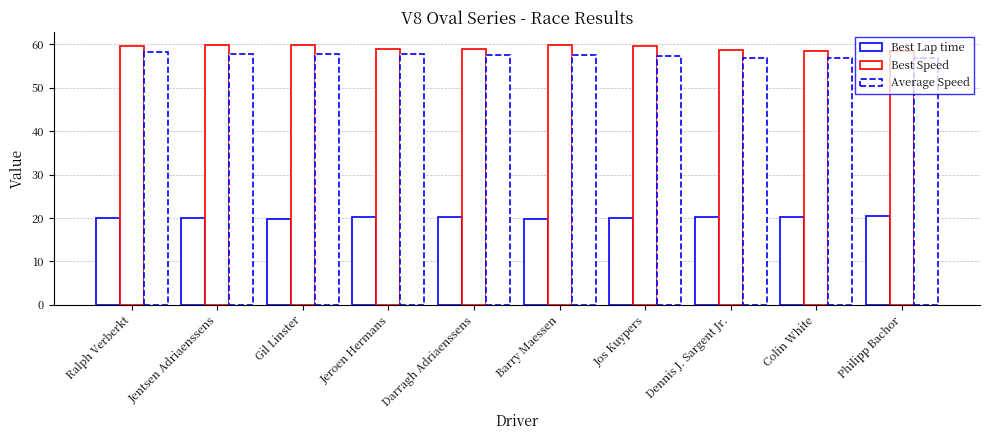

The value of Best Lap time at Darragh Adriaenssens is 32.6. True or false?

False